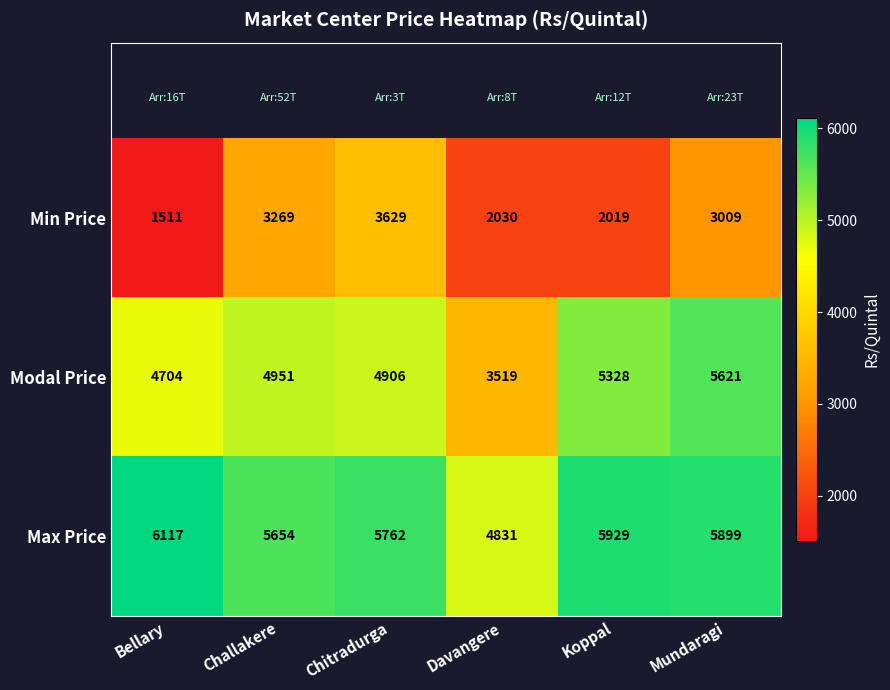

Reading left to right, what are all the values shown in this chart?

Min Price: Bellary=1511	Challakere=3269	Chitradurga=3629	Davangere=2030	Koppal=2019	Mundaragi=3009
Modal Price: Bellary=4704	Challakere=4951	Chitradurga=4906	Davangere=3519	Koppal=5328	Mundaragi=5621
Max Price: Bellary=6117	Challakere=5654	Chitradurga=5762	Davangere=4831	Koppal=5929	Mundaragi=5899